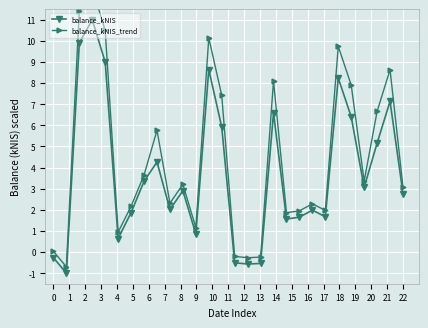

The balance_kNIS series shows 4.9 at 22. True or false?

False